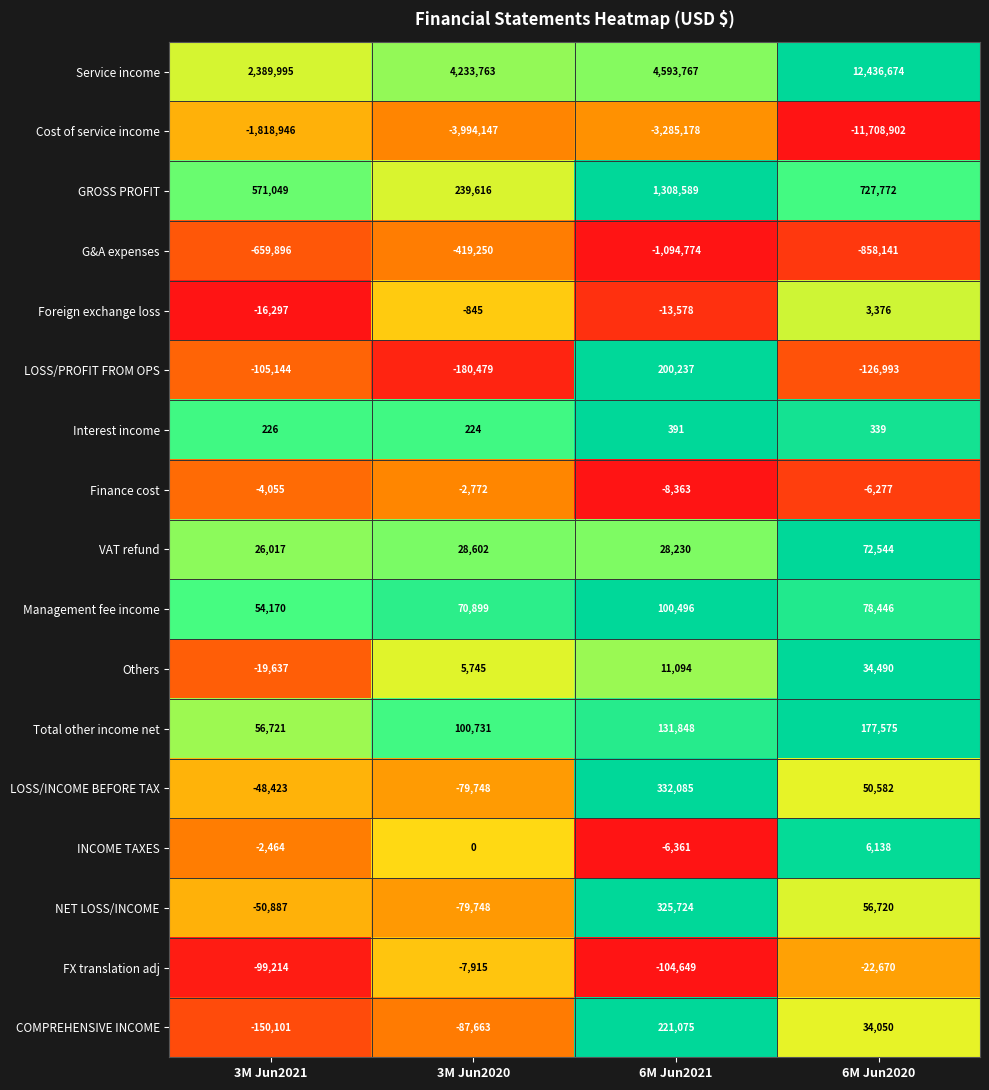

What is the difference between the LOSS/PROFIT FROM OPS values at 6M Jun2021 and 6M Jun2020?

327230